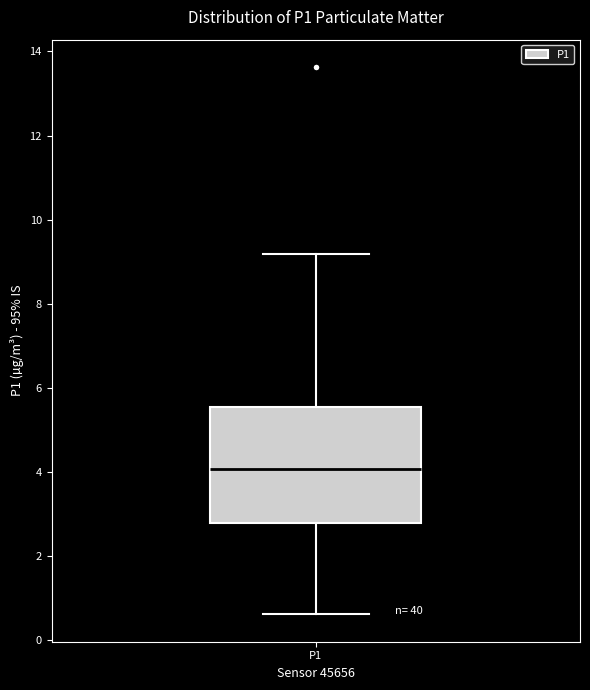

Where is the upper edge of the box for P1 on the y-axis? The values are not printed on the chart, so give them approximately, as read against the axis.

5.6